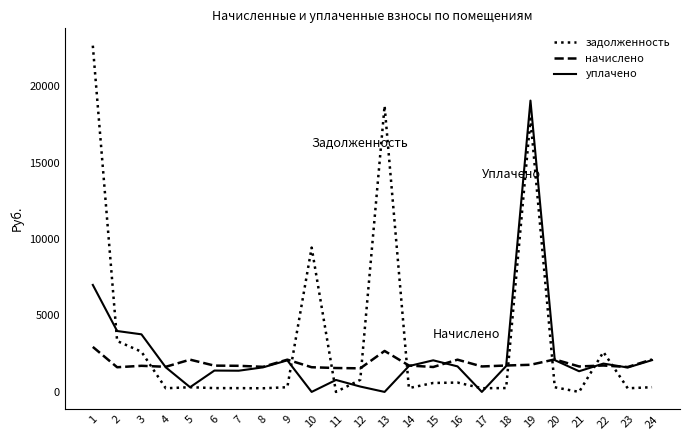

What is the sum of the начислено values at 9 and 23?

3740.1